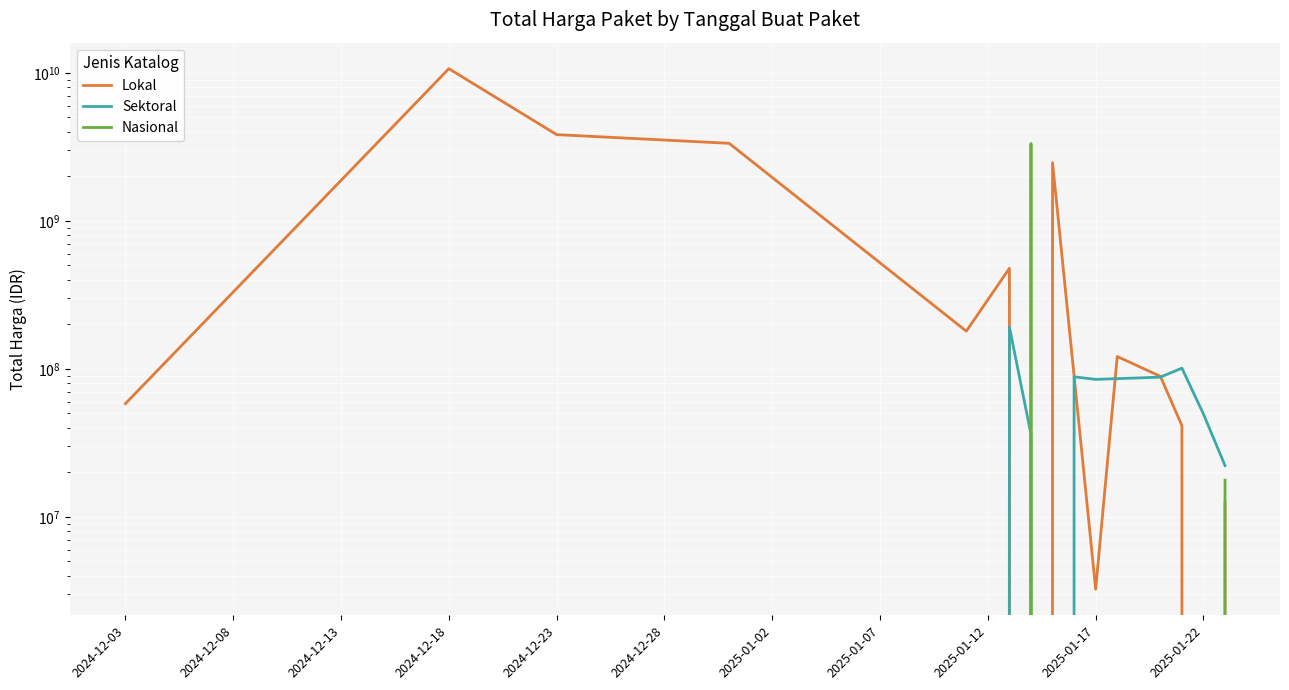

Read the Sektoral value at 2025-01-22, to the nearest 10.

49529400